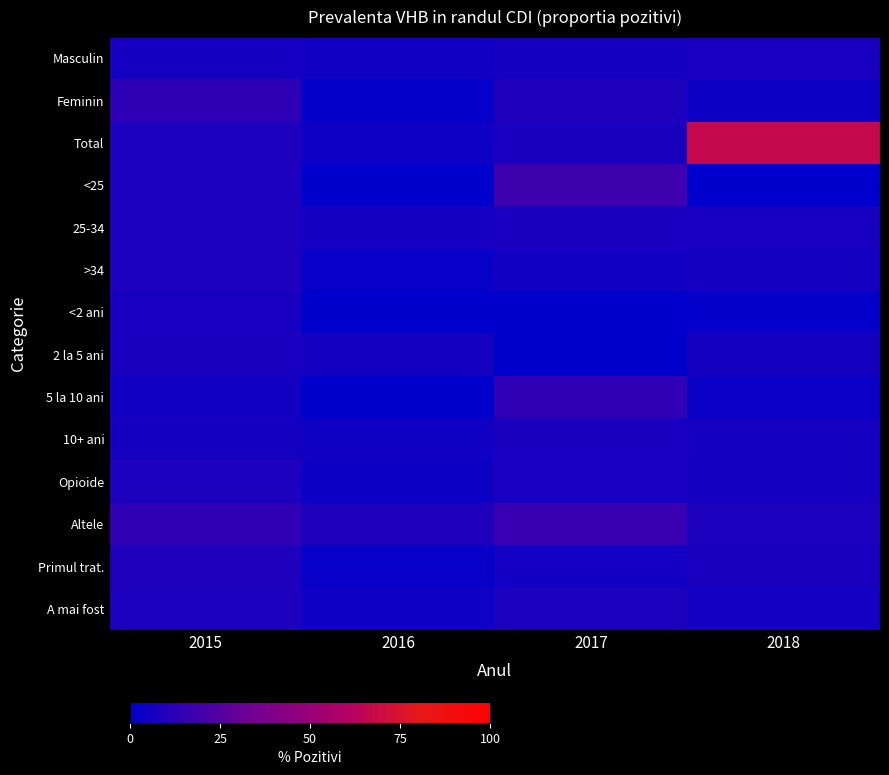

How many distinct data groups are displayed?

14